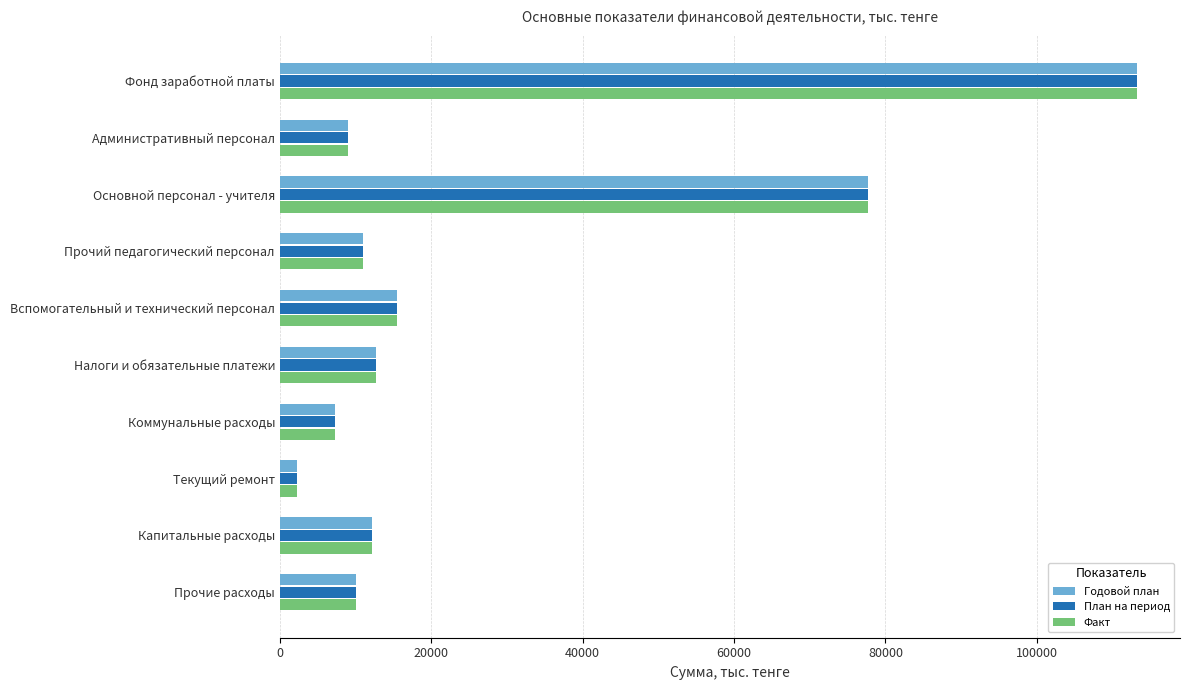

What value does the План на период series have at Капитальные расходы?

12179.0